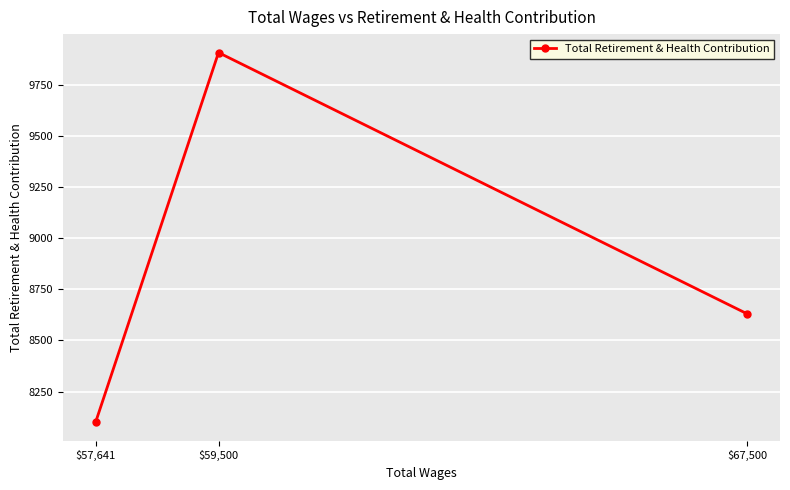

How many data points are less than 8629?

1